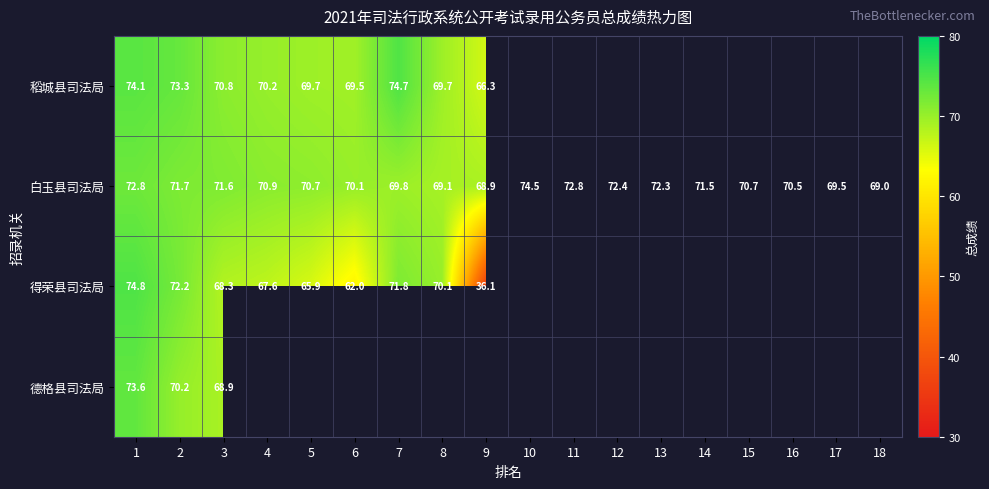

Is the value of 稻城县司法局 at 7 greater than the value of 白玉县司法局 at 7?

Yes